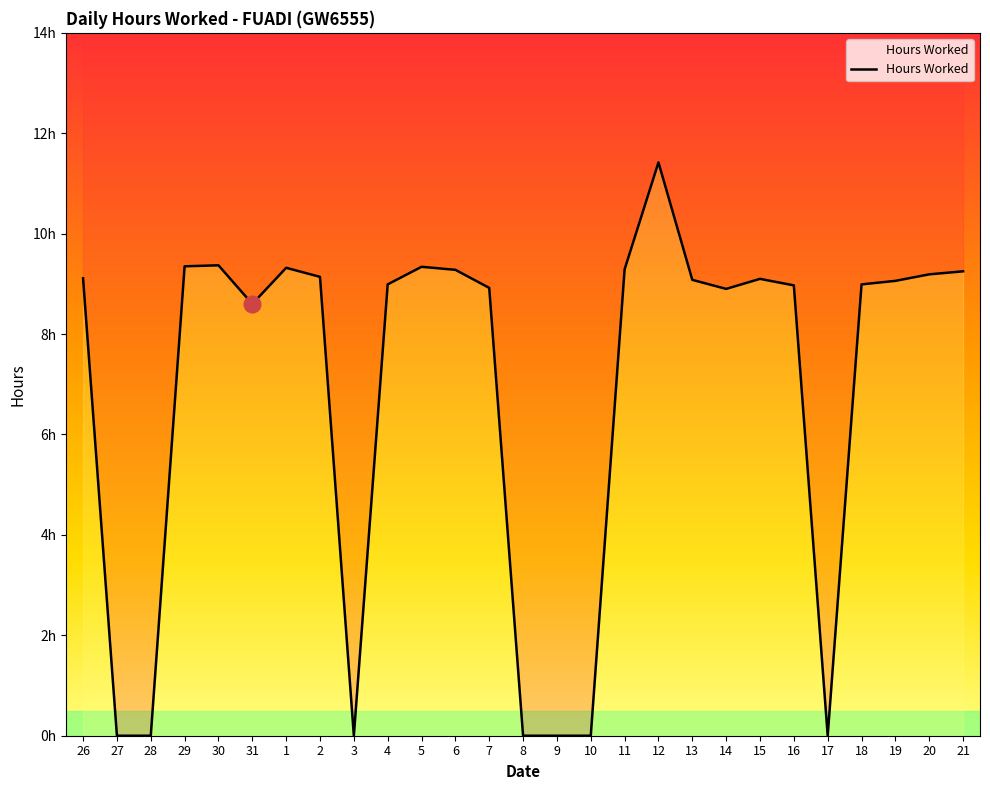

How many values are below 9?

13